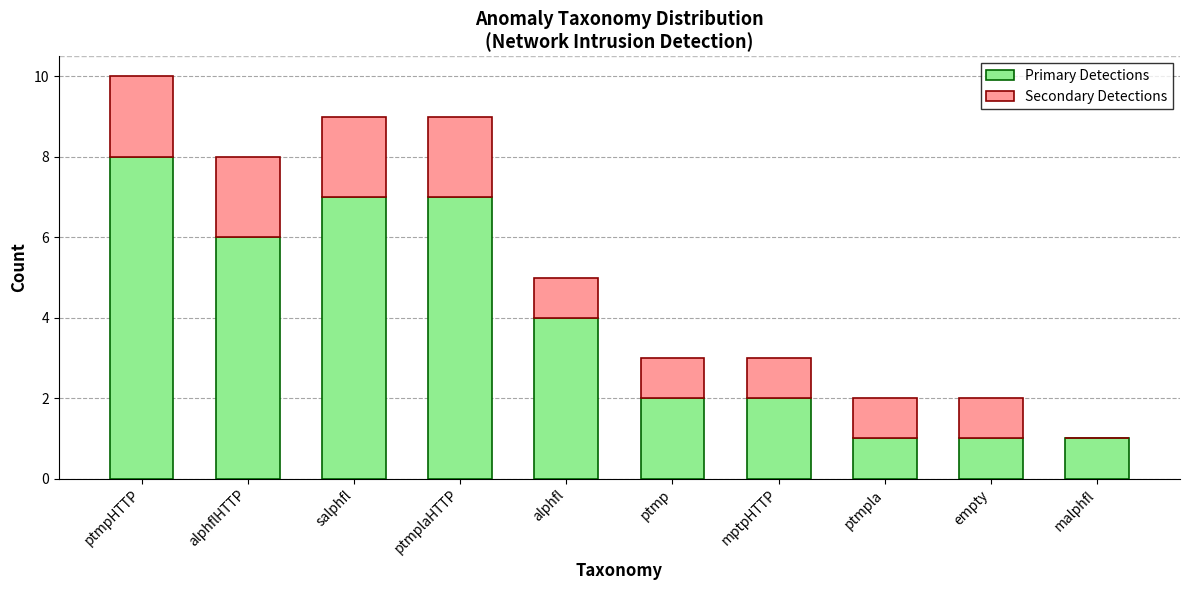

Are the bars horizontal?

No